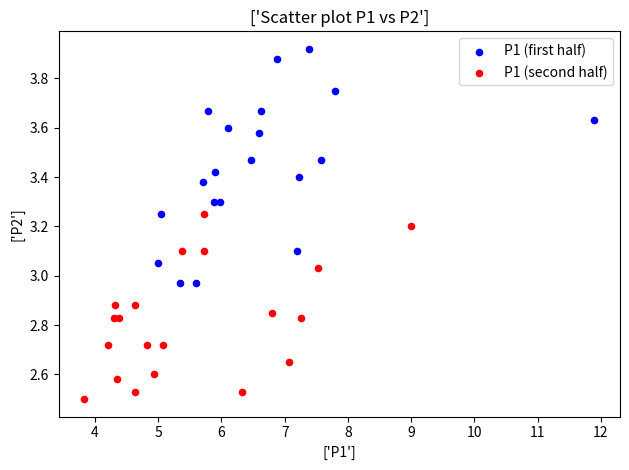

Which series has the widest spread of Y values?

P1 (first half)